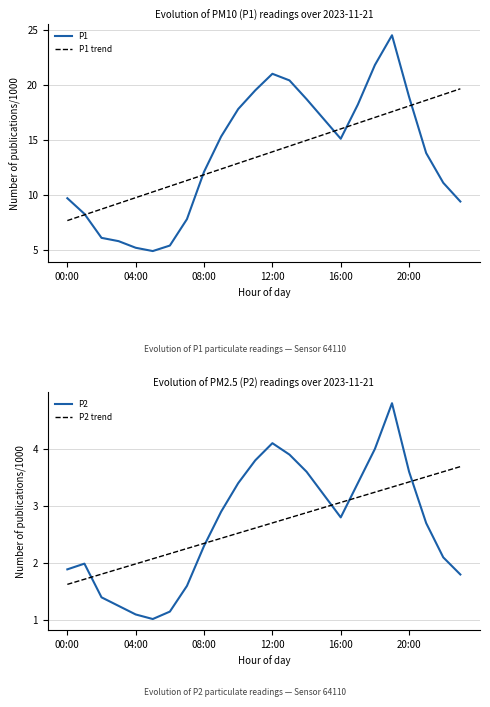

Which label corresponds to the largest value in the chart?

19